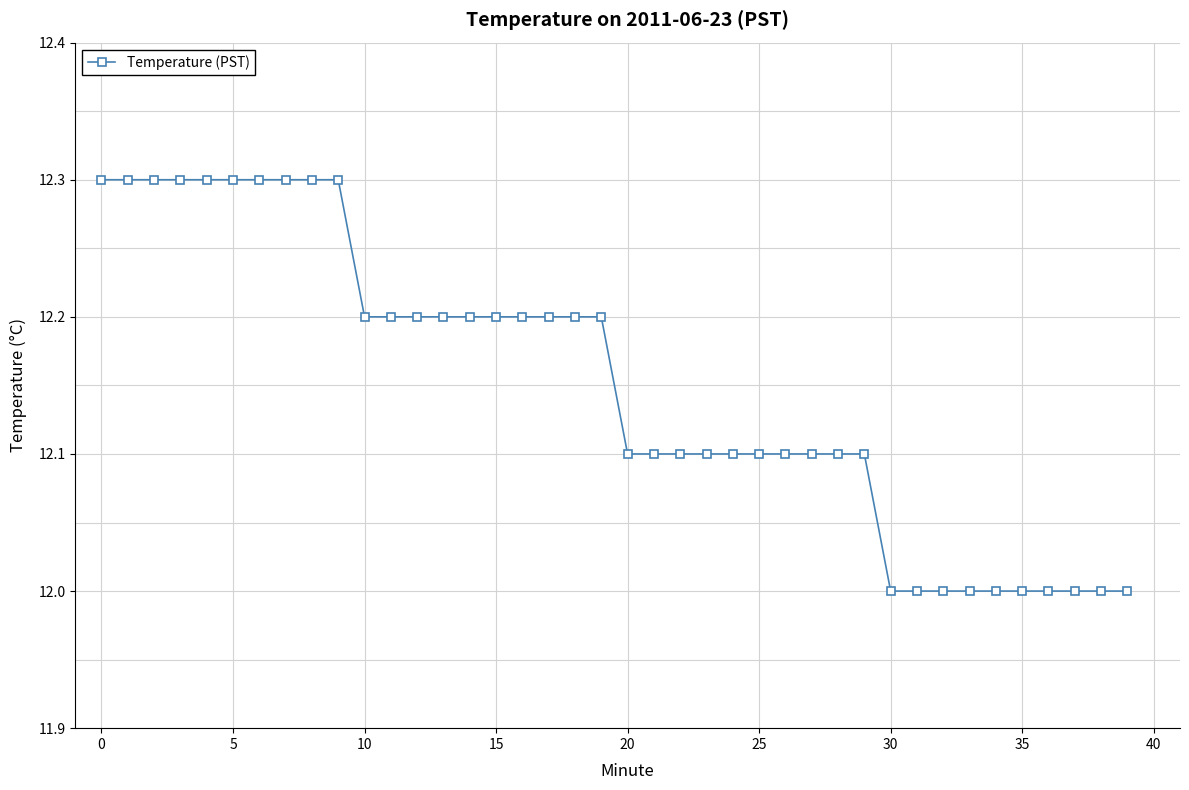

What is the difference between the second highest and second lowest values?

0.3